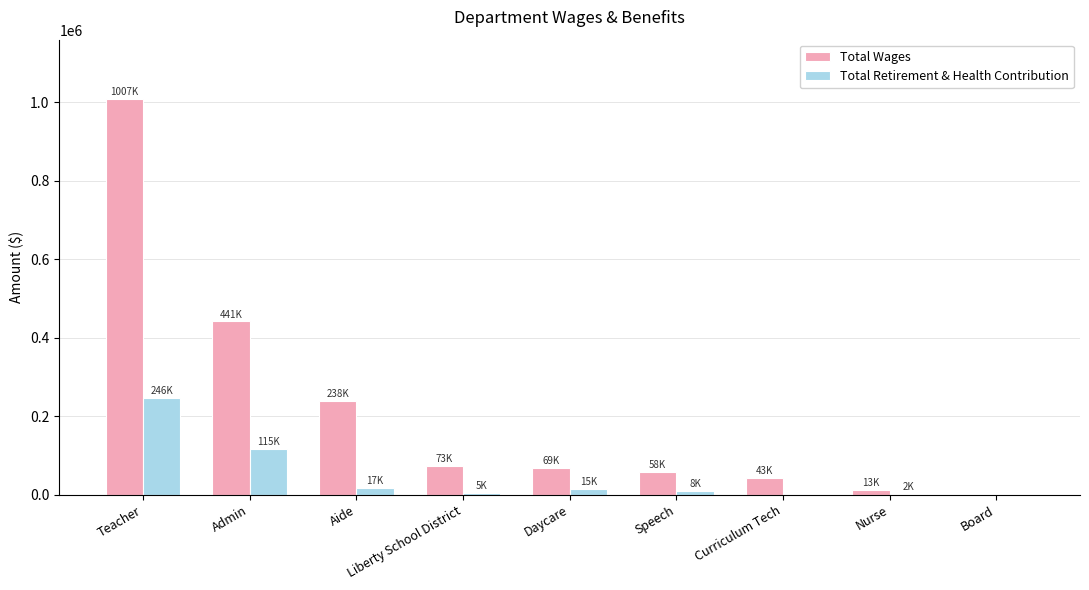

Which category has the highest value in the Total Wages series?

Teacher